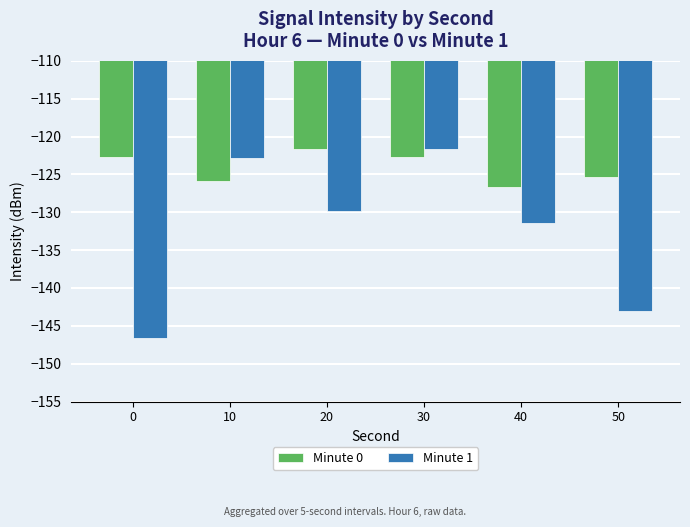

Which series has the largest total across all categories?

Minute 0